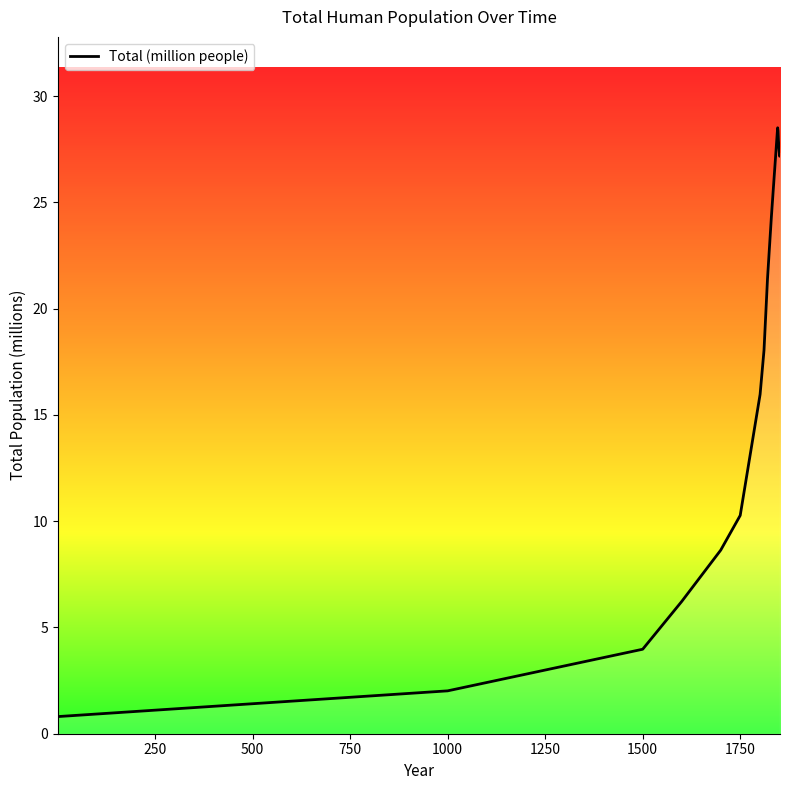

What is the difference between the maximum and minimum values?

27.7